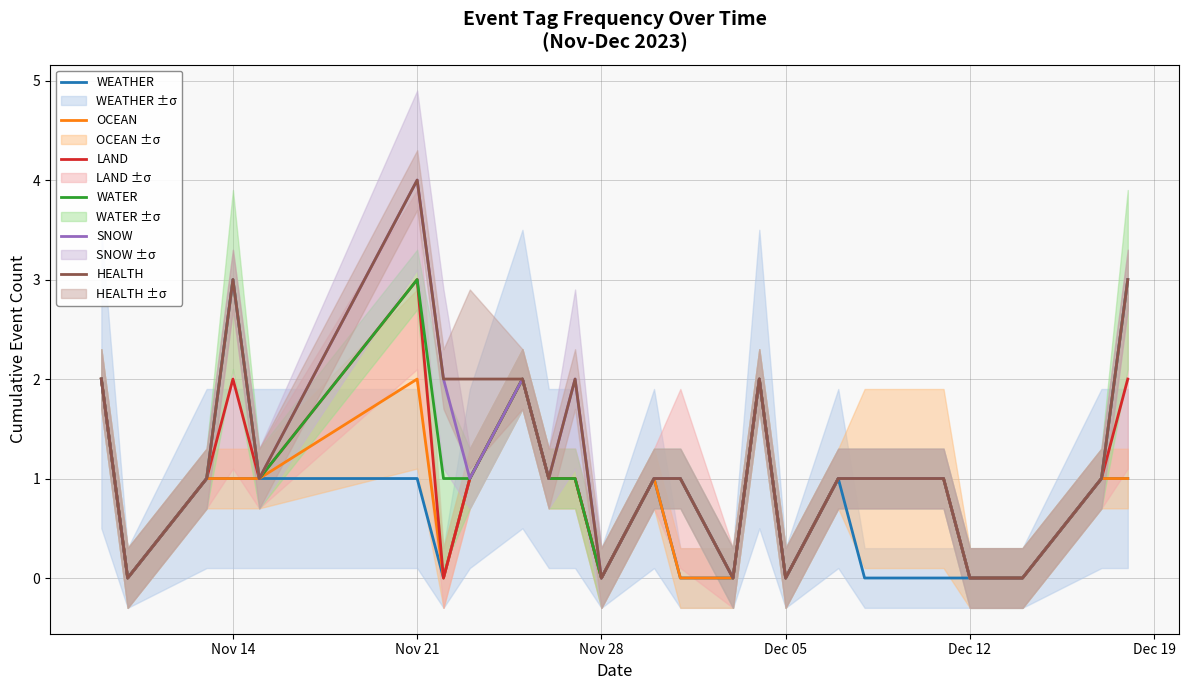

How many values in the SNOW series are below 1?

7